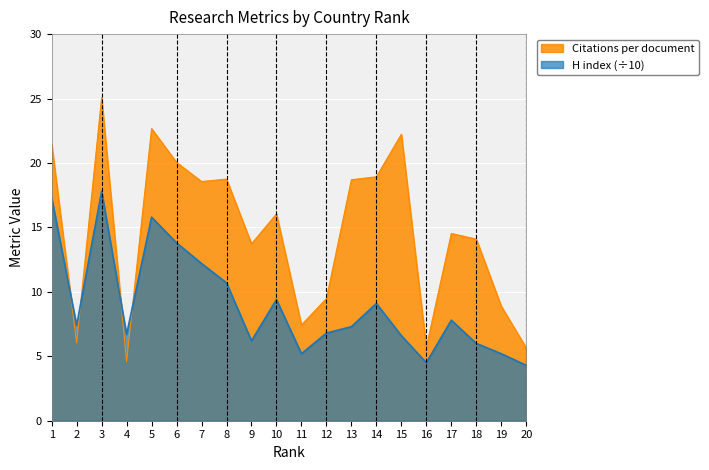

How many interior local valleys does the Citations per document series have?

6